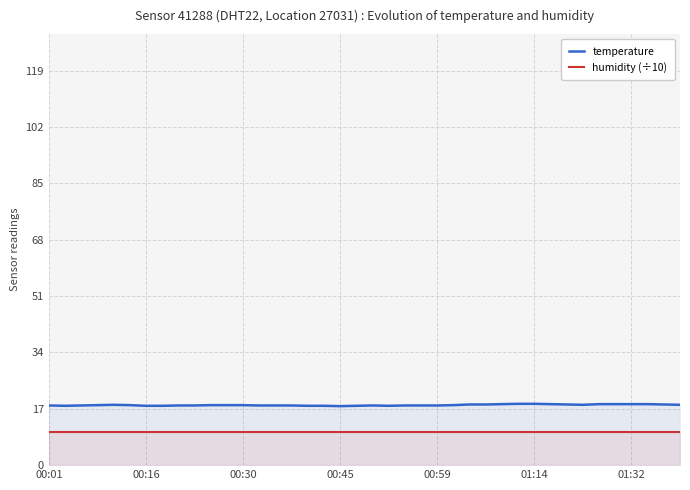

The value of temperature at 17 is 17.9. True or false?

True